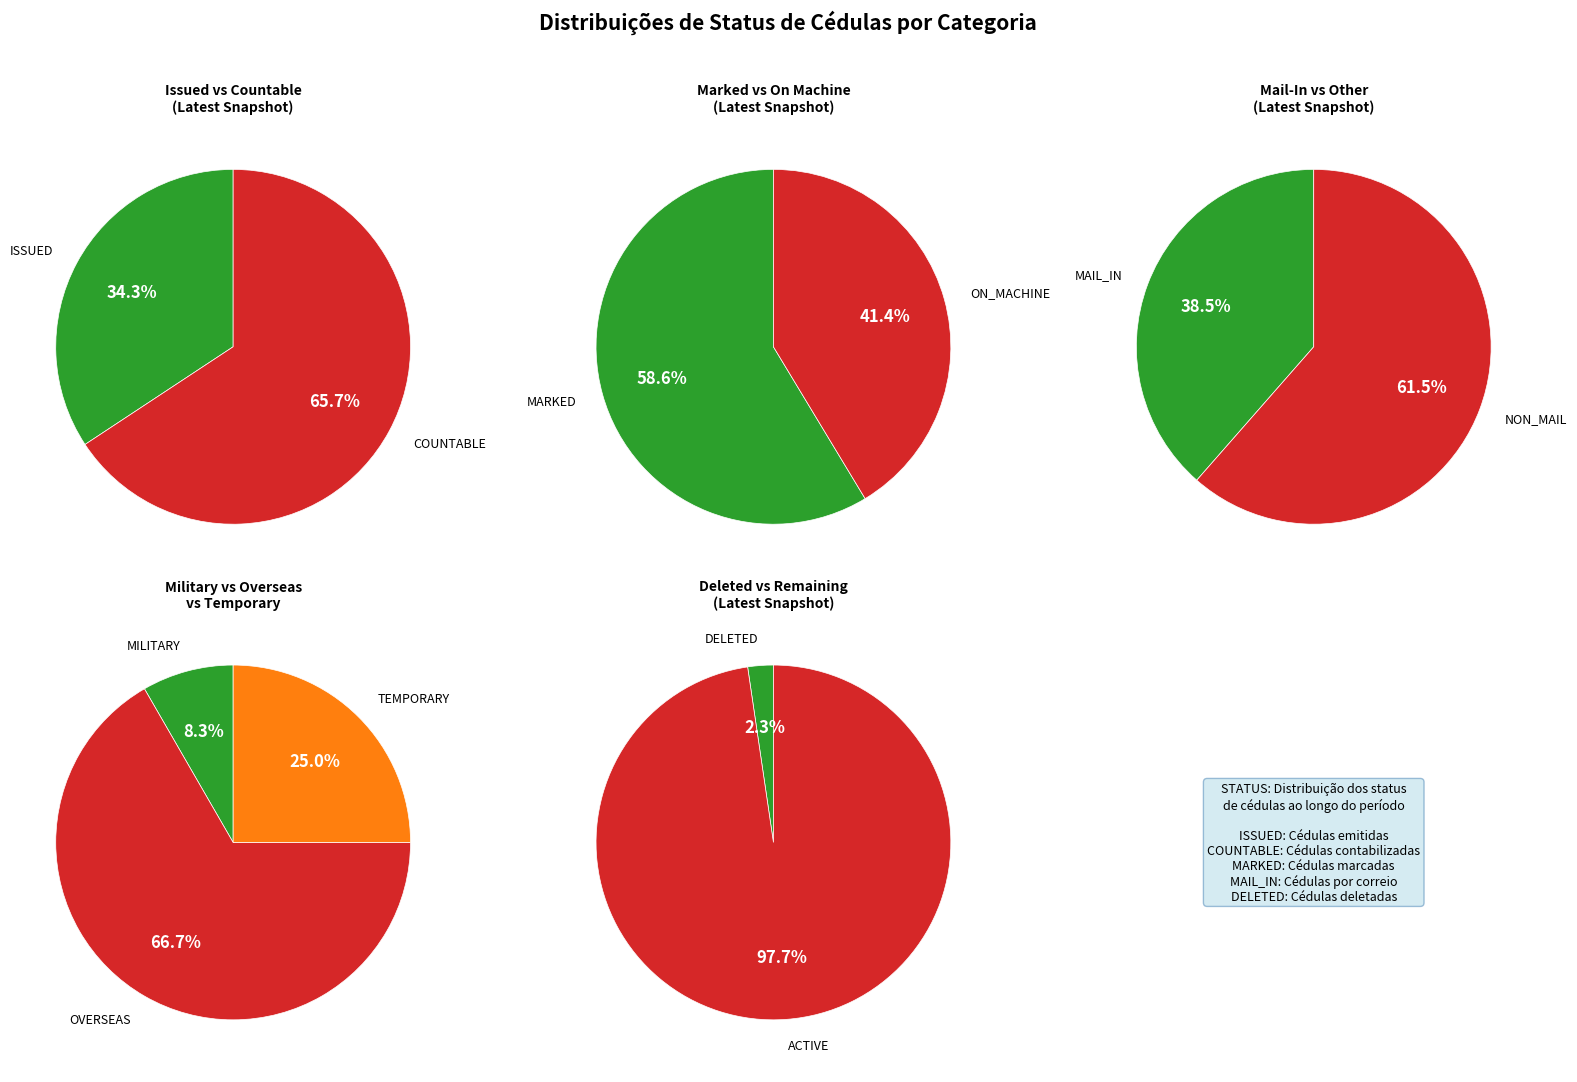

Between MAIL_IN and DELETED, which is larger?

MAIL_IN